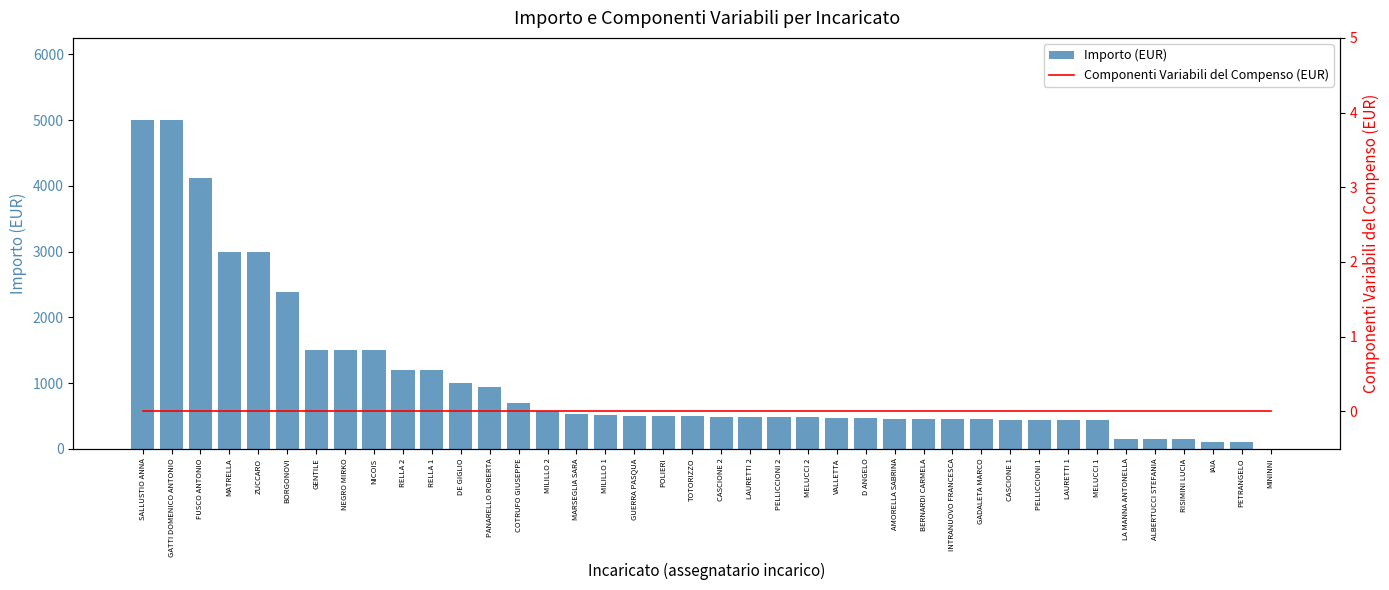

What is the value of the Importo (EUR) bar at the 9th from the left?

1500.0